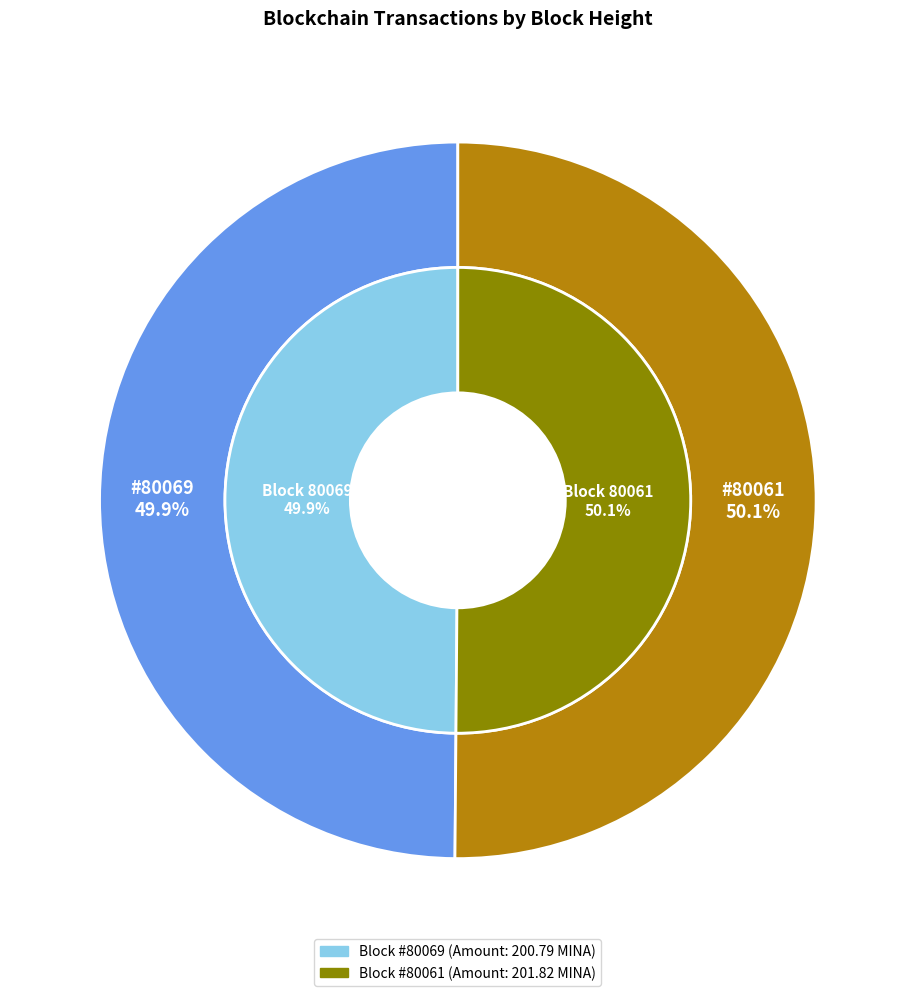

Which slice is the largest?

80061